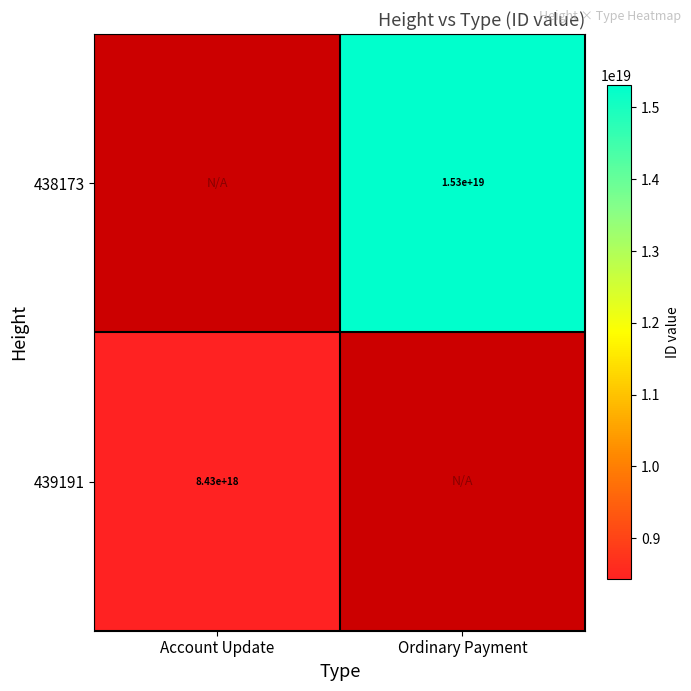

True or false: 439191 has a value of 4439736724200928256 at Account Update.

False